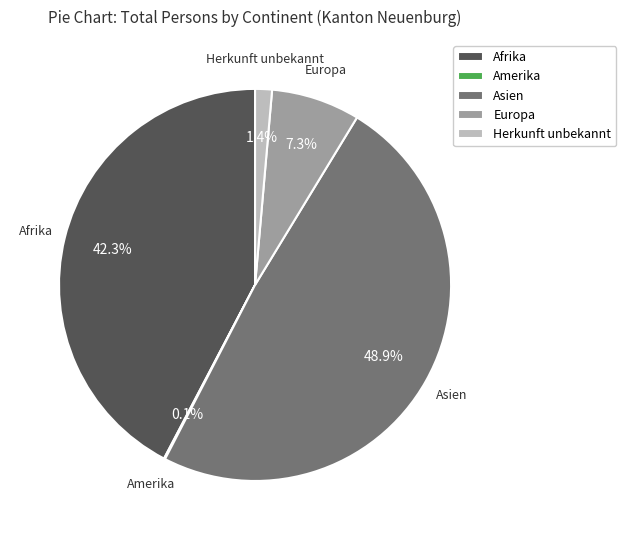

Does Europa represent more than half of the total?

No